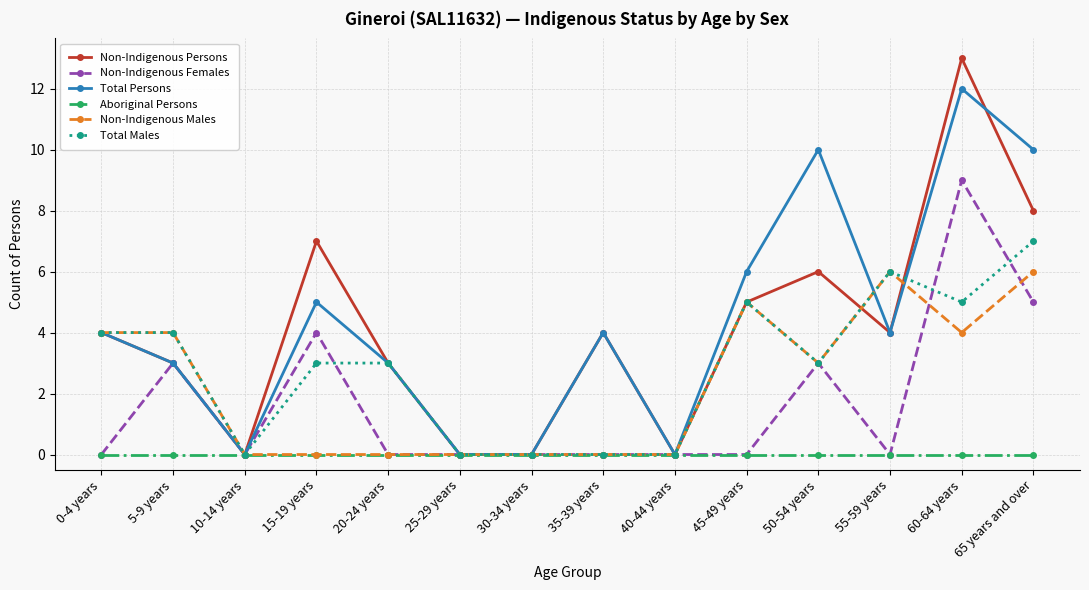

How many lines are shown in the chart?

6